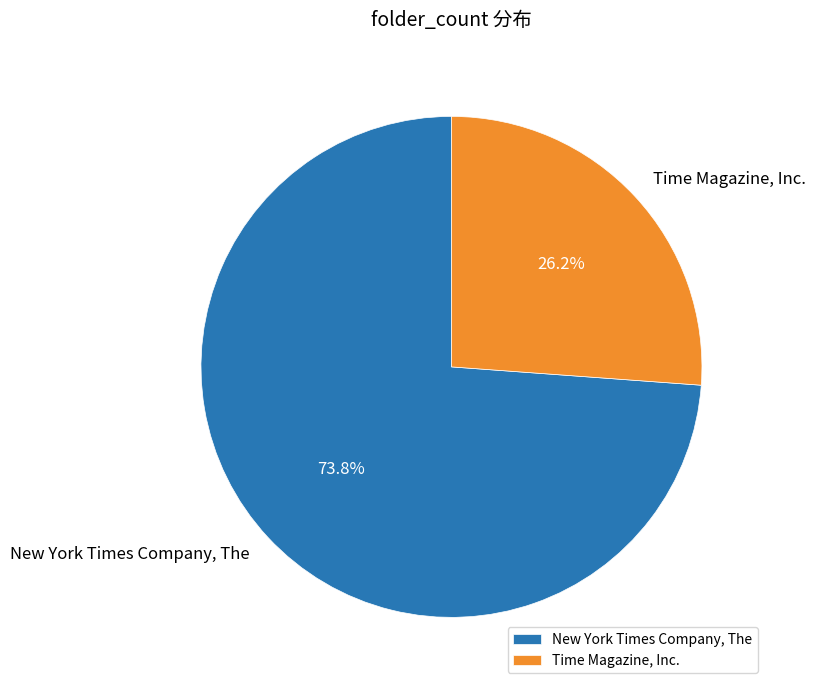

True or false: New York Times Company, The accounts for 63% of the total.

False